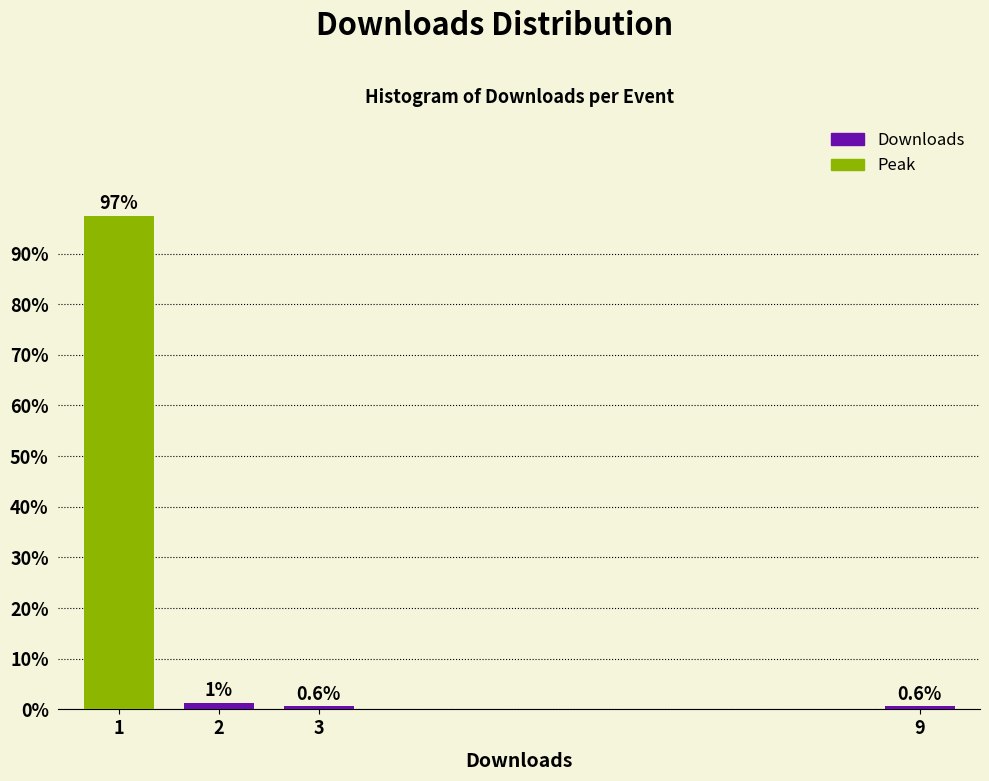

What is the sum of all values?

100.0